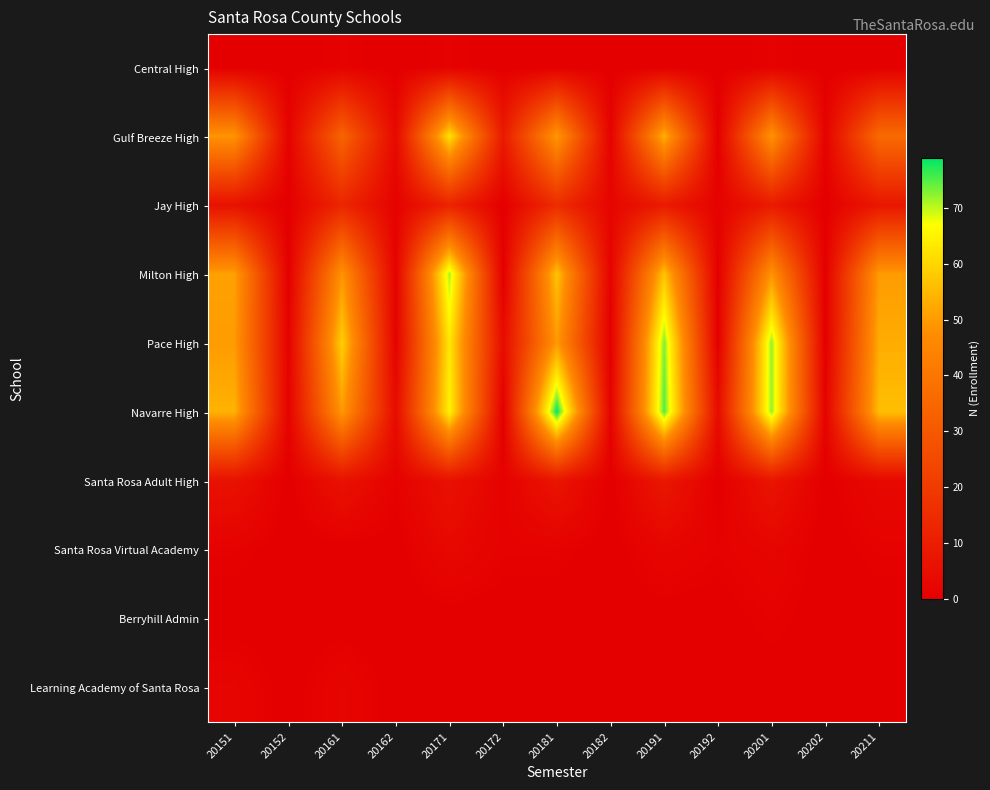

How many categories are shown in the chart?

13